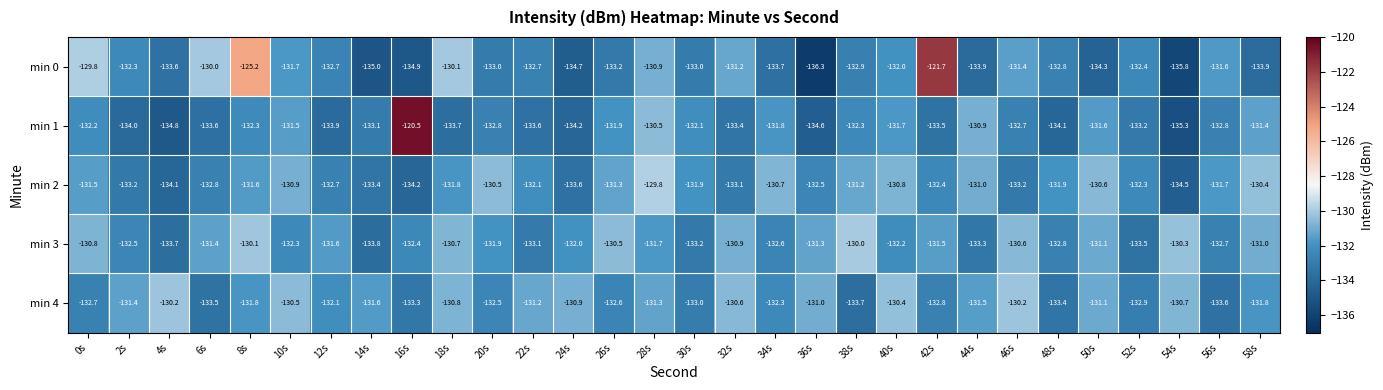

List the series in order of their peak value, lowest first.

min 4, min 3, min 2, min 0, min 1